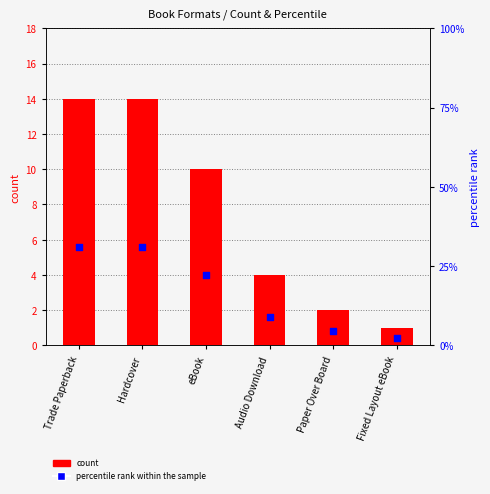

Is the value of percentile rank within the sample at Fixed Layout eBook greater than the value of count at Hardcover?

No